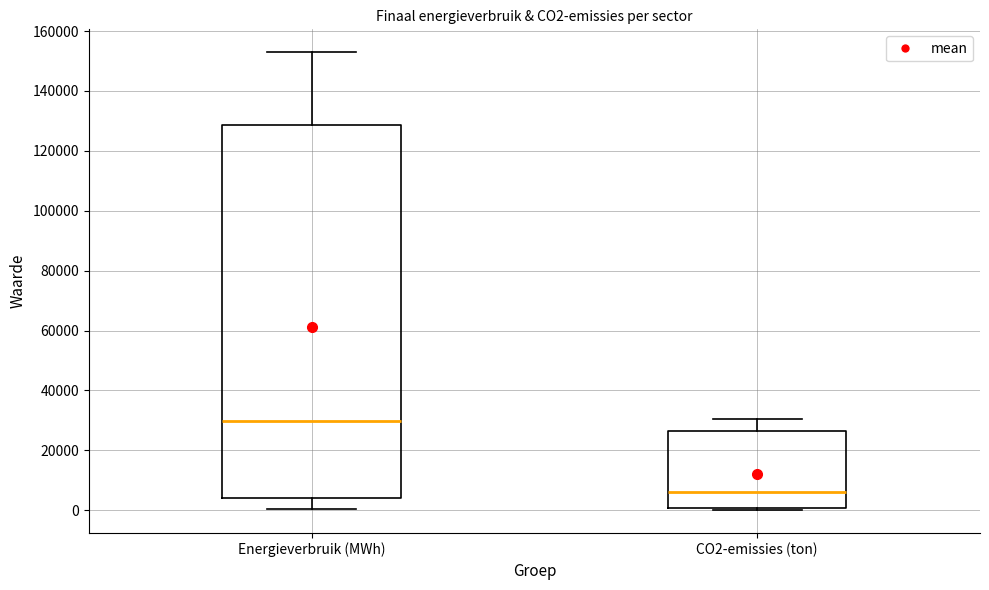

Reading left to right, read every box against the y-axis: the position of its median line, the range the box covers, and the ends of its whiskers. The values are not printed on the chart, so give them approximately, as read against the axis.

Energieverbruik (MWh): median 30000, box 4000 to 128000, whiskers 0 to 152000
CO2-emissies (ton): median 6000, box 0 to 26000, whiskers 0 (just below the box's lower edge) to 30000